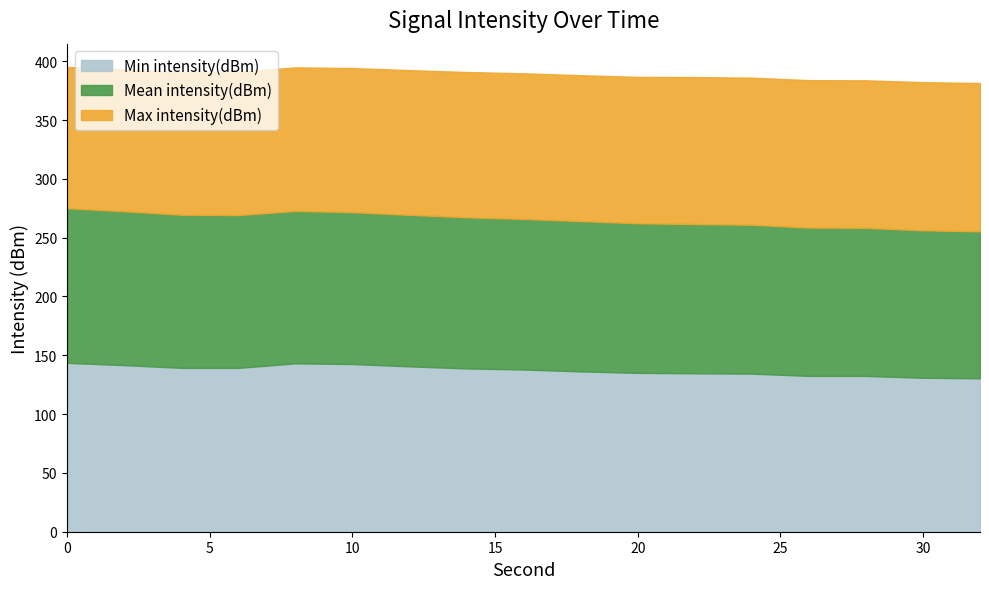

What is the lowest value of the Min intensity(dBm) series?

130.4